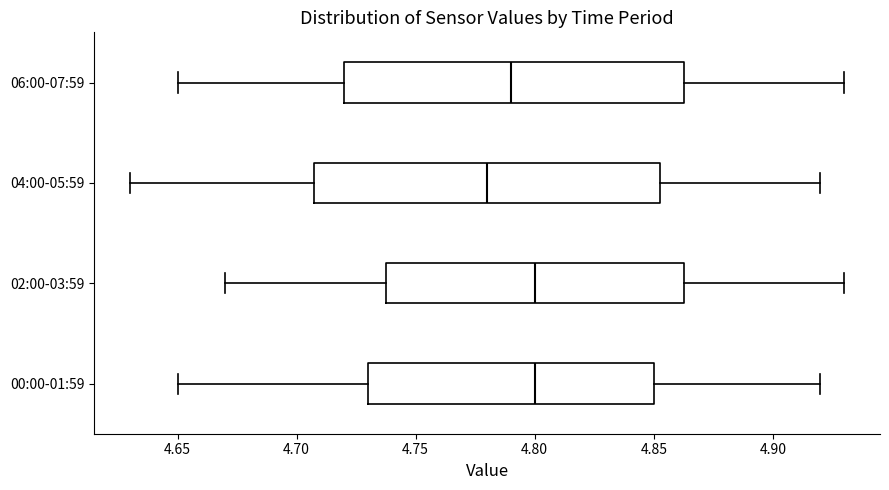

Reading bottom to top, transcribe this box plot: for each box, give where its median line is, the range the box spans, and where its two whiskers end, as read against the x-axis. The values are not printed on the chart, so give them approximately, as read against the axis.

00:00-01:59: median 4.800, box 4.730 to 4.850, whiskers 4.650 to 4.920
02:00-03:59: median 4.800, box 4.740 to 4.865, whiskers 4.670 to 4.930
04:00-05:59: median 4.780, box 4.710 to 4.855, whiskers 4.630 to 4.920
06:00-07:59: median 4.790, box 4.720 to 4.865, whiskers 4.650 to 4.930